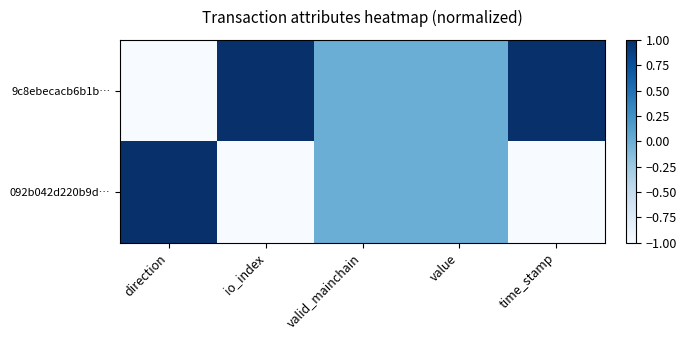

How many data points does each series have?

5